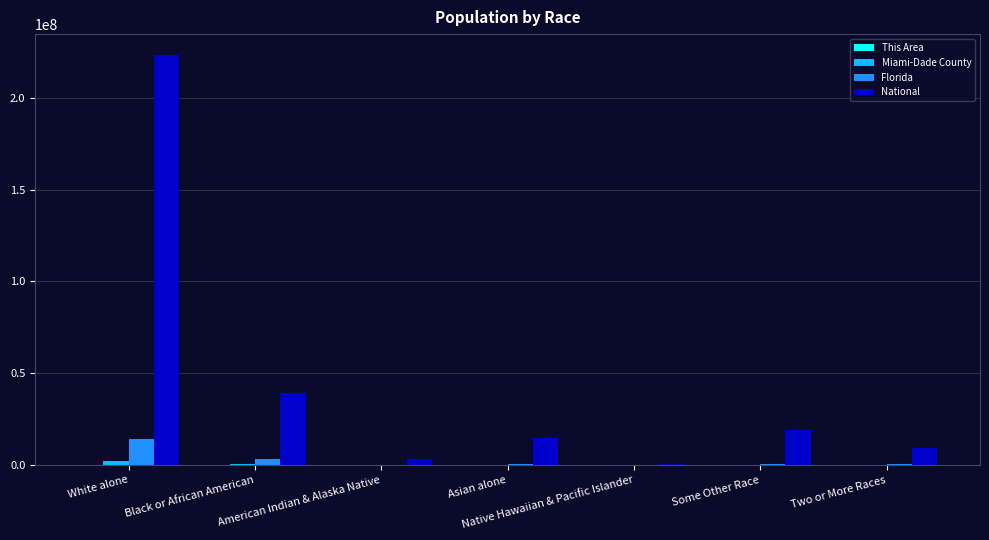

Which label corresponds to the largest value in the chart?

White alone